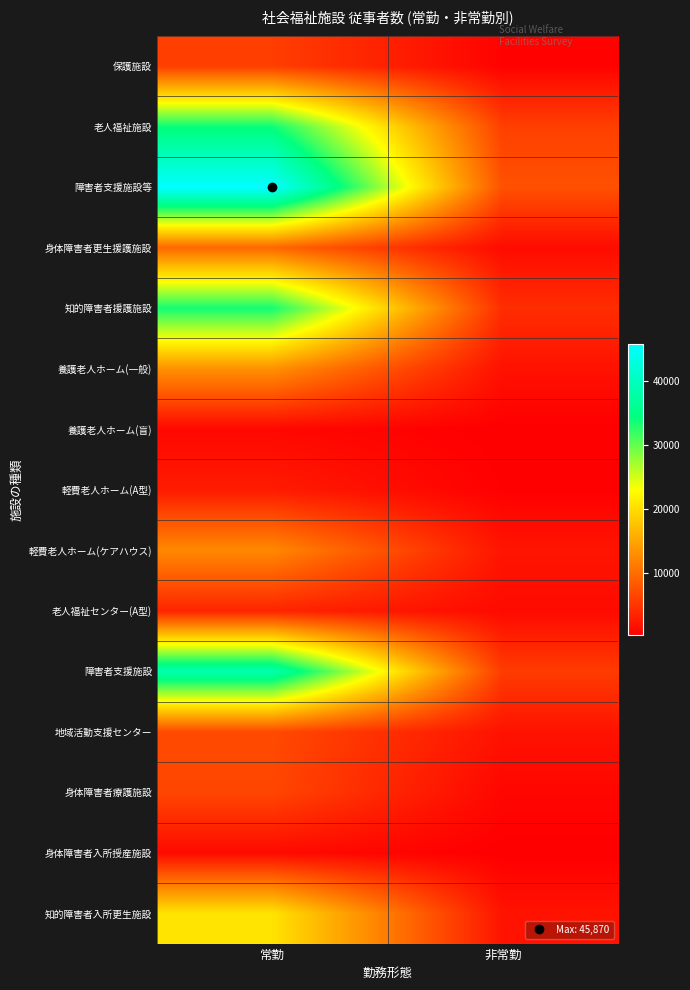

Reading left to right, transcribe all the data shown in this chart.

保護施設: 常勤=5805	非常勤=449
老人福祉施設: 常勤=33997	非常勤=5938
障害者支援施設等: 常勤=45870	非常勤=7464
身体障害者更生援護施設: 常勤=9464	非常勤=1256
知的障害者援護施設: 常勤=33567	非常勤=4297
養護老人ホーム(一般): 常勤=13218	非常勤=1798
養護老人ホーム(盲): 常勤=917	非常勤=142
軽費老人ホーム(A型): 常勤=2675	非常勤=291
軽費老人ホーム(ケアハウス): 常勤=12459	非常勤=2088
老人福祉センター(A型): 常勤=3474	非常勤=1145
障害者支援施設: 常勤=38756	非常勤=5533
地域活動支援センター: 常勤=6859	非常勤=1877
身体障害者療護施設: 常勤=6487	非常勤=805
身体障害者入所授産施設: 常勤=1163	非常勤=138
知的障害者入所更生施設: 常勤=20605	非常勤=1929